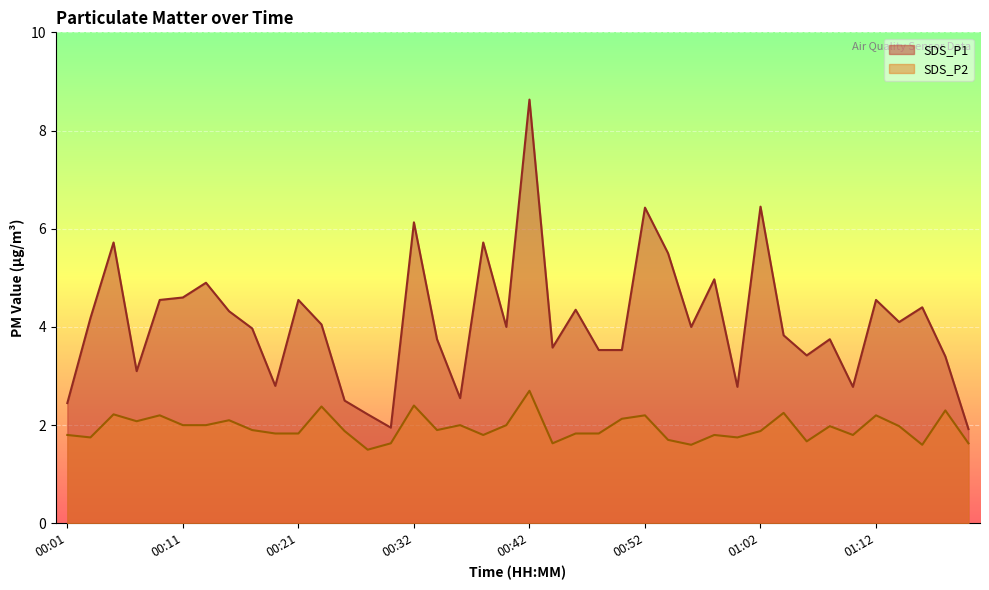

Rank the series at 00:21 from highest to lowest value.

SDS_P1, SDS_P2